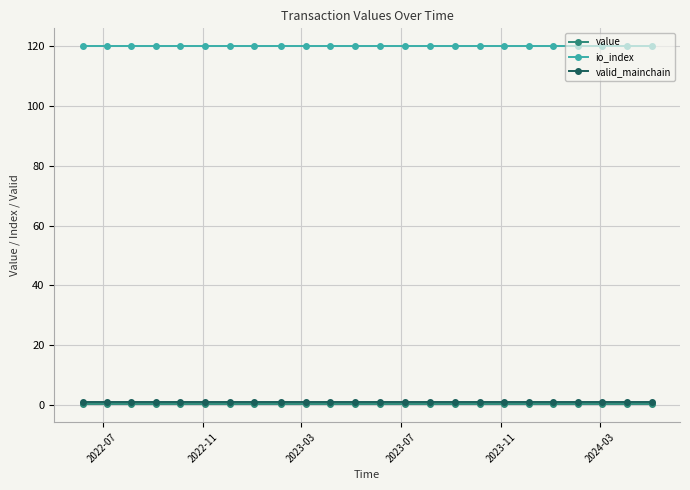

What is the greatest value displayed?

120.0